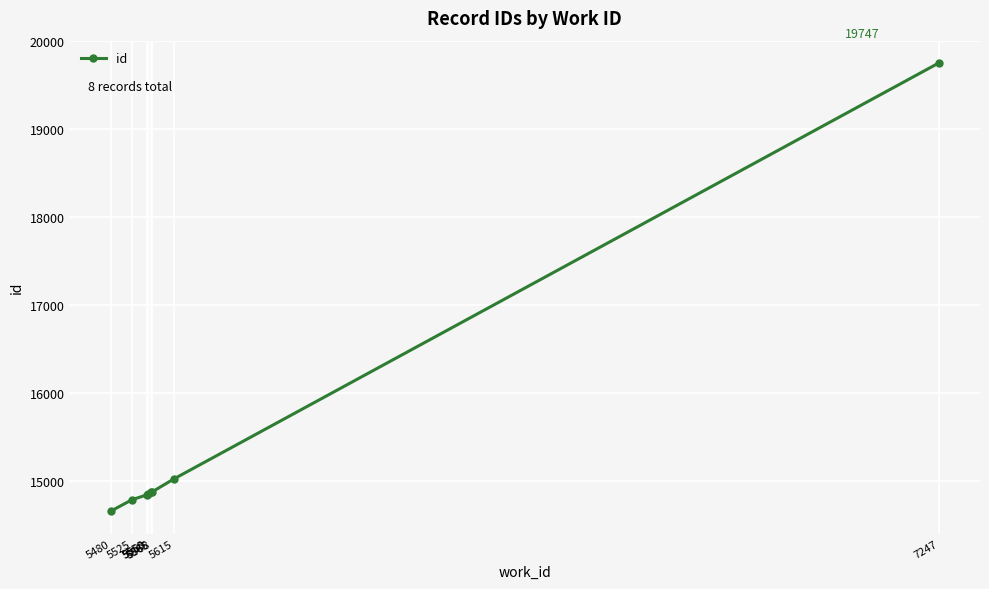

What is the sum of all values?

123671